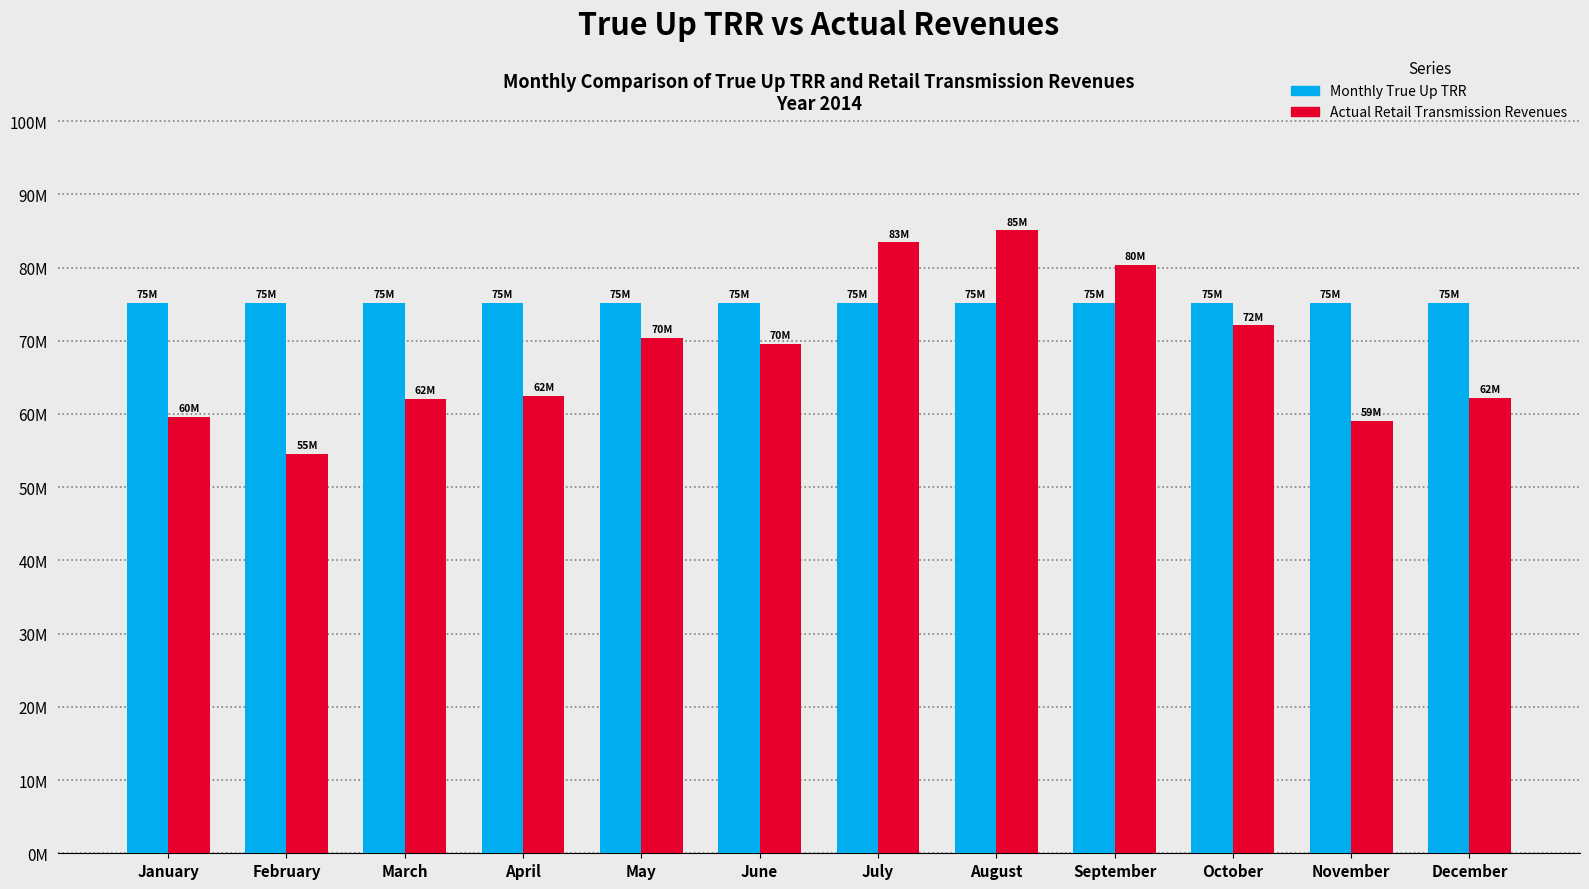

Are the bars grouped side by side (vs. stacked)?

Yes